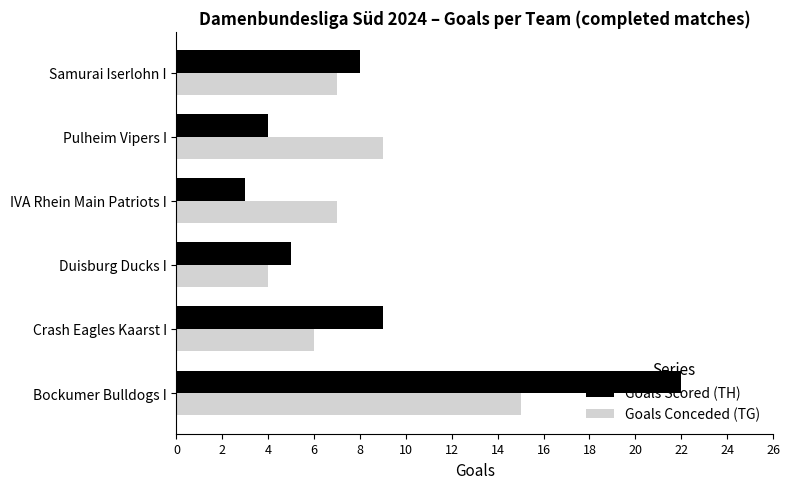

What is the lowest value of the Goals Conceded (TG) series?

4